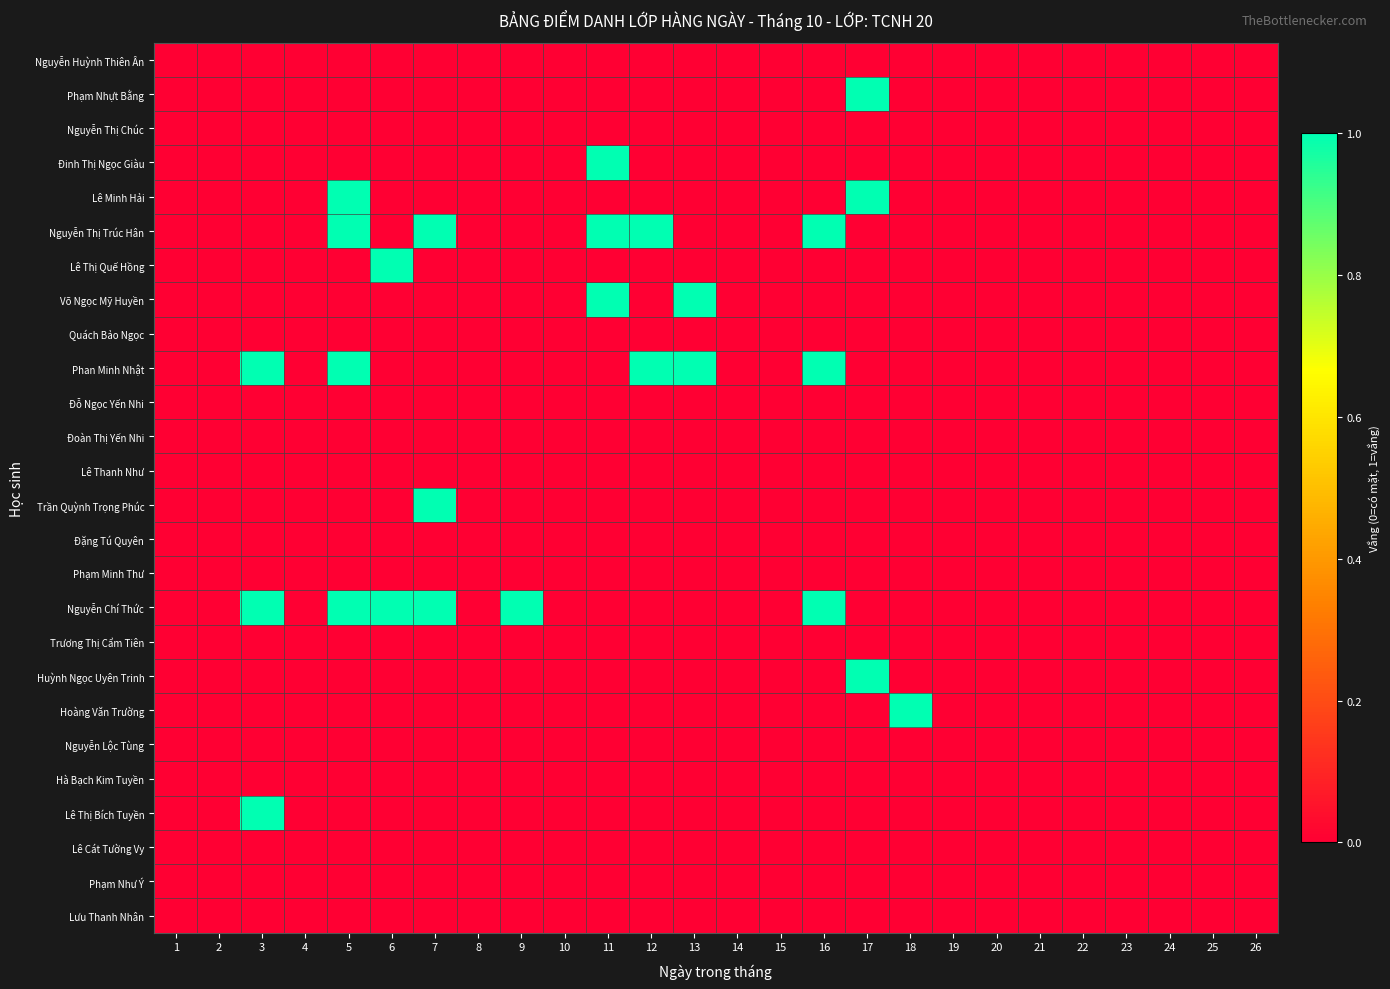

Reading right to left, transcribe all the data shown in this chart.

Nguyễn Huỳnh Thiên Ân: 26=0	25=0	24=0	23=0	22=0	21=0	20=0	19=0	18=0	17=0	16=0	15=0	14=0	13=0	12=0	11=0	10=0	9=0	8=0	7=0	6=0	5=0	4=0	3=0	2=0	1=0
Phạm Nhựt Bằng: 26=0	25=0	24=0	23=0	22=0	21=0	20=0	19=0	18=0	17=1	16=0	15=0	14=0	13=0	12=0	11=0	10=0	9=0	8=0	7=0	6=0	5=0	4=0	3=0	2=0	1=0
Nguyễn Thị Chúc: 26=0	25=0	24=0	23=0	22=0	21=0	20=0	19=0	18=0	17=0	16=0	15=0	14=0	13=0	12=0	11=0	10=0	9=0	8=0	7=0	6=0	5=0	4=0	3=0	2=0	1=0
Đinh Thị Ngọc Giàu: 26=0	25=0	24=0	23=0	22=0	21=0	20=0	19=0	18=0	17=0	16=0	15=0	14=0	13=0	12=0	11=1	10=0	9=0	8=0	7=0	6=0	5=0	4=0	3=0	2=0	1=0
Lê Minh Hải: 26=0	25=0	24=0	23=0	22=0	21=0	20=0	19=0	18=0	17=1	16=0	15=0	14=0	13=0	12=0	11=0	10=0	9=0	8=0	7=0	6=0	5=1	4=0	3=0	2=0	1=0
Nguyễn Thị Trúc Hân: 26=0	25=0	24=0	23=0	22=0	21=0	20=0	19=0	18=0	17=0	16=1	15=0	14=0	13=0	12=1	11=1	10=0	9=0	8=0	7=1	6=0	5=1	4=0	3=0	2=0	1=0
Lê Thị Quế Hồng: 26=0	25=0	24=0	23=0	22=0	21=0	20=0	19=0	18=0	17=0	16=0	15=0	14=0	13=0	12=0	11=0	10=0	9=0	8=0	7=0	6=1	5=0	4=0	3=0	2=0	1=0
Võ Ngọc Mỹ Huyền: 26=0	25=0	24=0	23=0	22=0	21=0	20=0	19=0	18=0	17=0	16=0	15=0	14=0	13=1	12=0	11=1	10=0	9=0	8=0	7=0	6=0	5=0	4=0	3=0	2=0	1=0
Quách Bảo Ngọc: 26=0	25=0	24=0	23=0	22=0	21=0	20=0	19=0	18=0	17=0	16=0	15=0	14=0	13=0	12=0	11=0	10=0	9=0	8=0	7=0	6=0	5=0	4=0	3=0	2=0	1=0
Phan Minh Nhật: 26=0	25=0	24=0	23=0	22=0	21=0	20=0	19=0	18=0	17=0	16=1	15=0	14=0	13=1	12=1	11=0	10=0	9=0	8=0	7=0	6=0	5=1	4=0	3=1	2=0	1=0
Đỗ Ngọc Yến Nhi: 26=0	25=0	24=0	23=0	22=0	21=0	20=0	19=0	18=0	17=0	16=0	15=0	14=0	13=0	12=0	11=0	10=0	9=0	8=0	7=0	6=0	5=0	4=0	3=0	2=0	1=0
Đoàn Thị Yến Nhi: 26=0	25=0	24=0	23=0	22=0	21=0	20=0	19=0	18=0	17=0	16=0	15=0	14=0	13=0	12=0	11=0	10=0	9=0	8=0	7=0	6=0	5=0	4=0	3=0	2=0	1=0
Lê Thanh Như: 26=0	25=0	24=0	23=0	22=0	21=0	20=0	19=0	18=0	17=0	16=0	15=0	14=0	13=0	12=0	11=0	10=0	9=0	8=0	7=0	6=0	5=0	4=0	3=0	2=0	1=0
Trần Quỳnh Trọng Phúc: 26=0	25=0	24=0	23=0	22=0	21=0	20=0	19=0	18=0	17=0	16=0	15=0	14=0	13=0	12=0	11=0	10=0	9=0	8=0	7=1	6=0	5=0	4=0	3=0	2=0	1=0
Đặng Tú Quyên: 26=0	25=0	24=0	23=0	22=0	21=0	20=0	19=0	18=0	17=0	16=0	15=0	14=0	13=0	12=0	11=0	10=0	9=0	8=0	7=0	6=0	5=0	4=0	3=0	2=0	1=0
Phạm Minh Thư: 26=0	25=0	24=0	23=0	22=0	21=0	20=0	19=0	18=0	17=0	16=0	15=0	14=0	13=0	12=0	11=0	10=0	9=0	8=0	7=0	6=0	5=0	4=0	3=0	2=0	1=0
Nguyễn Chí Thức: 26=0	25=0	24=0	23=0	22=0	21=0	20=0	19=0	18=0	17=0	16=1	15=0	14=0	13=0	12=0	11=0	10=0	9=1	8=0	7=1	6=1	5=1	4=0	3=1	2=0	1=0
Trương Thị Cẩm Tiên: 26=0	25=0	24=0	23=0	22=0	21=0	20=0	19=0	18=0	17=0	16=0	15=0	14=0	13=0	12=0	11=0	10=0	9=0	8=0	7=0	6=0	5=0	4=0	3=0	2=0	1=0
Huỳnh Ngọc Uyên Trinh: 26=0	25=0	24=0	23=0	22=0	21=0	20=0	19=0	18=0	17=1	16=0	15=0	14=0	13=0	12=0	11=0	10=0	9=0	8=0	7=0	6=0	5=0	4=0	3=0	2=0	1=0
Hoàng Văn Trường: 26=0	25=0	24=0	23=0	22=0	21=0	20=0	19=0	18=1	17=0	16=0	15=0	14=0	13=0	12=0	11=0	10=0	9=0	8=0	7=0	6=0	5=0	4=0	3=0	2=0	1=0
Nguyễn Lộc Tùng: 26=0	25=0	24=0	23=0	22=0	21=0	20=0	19=0	18=0	17=0	16=0	15=0	14=0	13=0	12=0	11=0	10=0	9=0	8=0	7=0	6=0	5=0	4=0	3=0	2=0	1=0
Hà Bạch Kim Tuyền: 26=0	25=0	24=0	23=0	22=0	21=0	20=0	19=0	18=0	17=0	16=0	15=0	14=0	13=0	12=0	11=0	10=0	9=0	8=0	7=0	6=0	5=0	4=0	3=0	2=0	1=0
Lê Thị Bích Tuyền: 26=0	25=0	24=0	23=0	22=0	21=0	20=0	19=0	18=0	17=0	16=0	15=0	14=0	13=0	12=0	11=0	10=0	9=0	8=0	7=0	6=0	5=0	4=0	3=1	2=0	1=0
Lê Cát Tường Vy: 26=0	25=0	24=0	23=0	22=0	21=0	20=0	19=0	18=0	17=0	16=0	15=0	14=0	13=0	12=0	11=0	10=0	9=0	8=0	7=0	6=0	5=0	4=0	3=0	2=0	1=0
Phạm Như Ý: 26=0	25=0	24=0	23=0	22=0	21=0	20=0	19=0	18=0	17=0	16=0	15=0	14=0	13=0	12=0	11=0	10=0	9=0	8=0	7=0	6=0	5=0	4=0	3=0	2=0	1=0
Lưu Thanh Nhân: 26=0	25=0	24=0	23=0	22=0	21=0	20=0	19=0	18=0	17=0	16=0	15=0	14=0	13=0	12=0	11=0	10=0	9=0	8=0	7=0	6=0	5=0	4=0	3=0	2=0	1=0